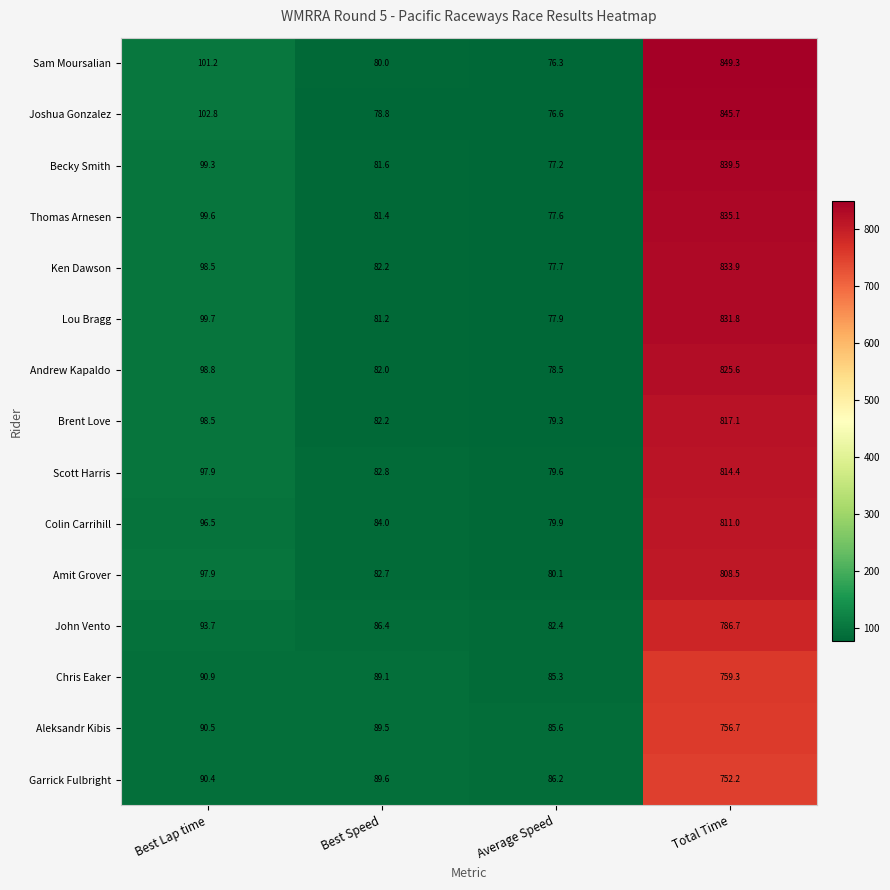

The value of Brent Love at Best Speed is 110.3. True or false?

False